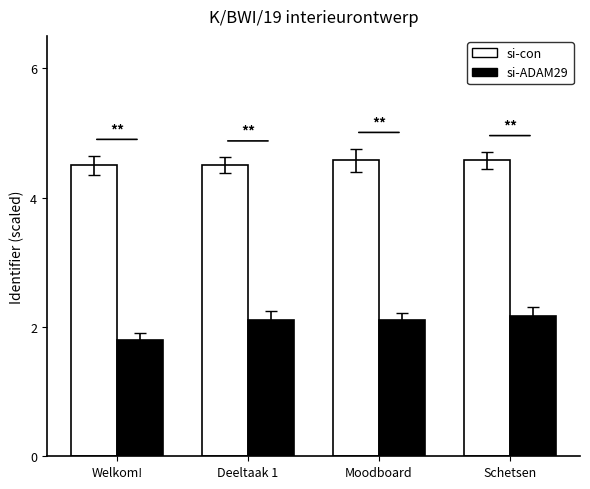

What is the label of the 4th bar from the right?

Welkom!